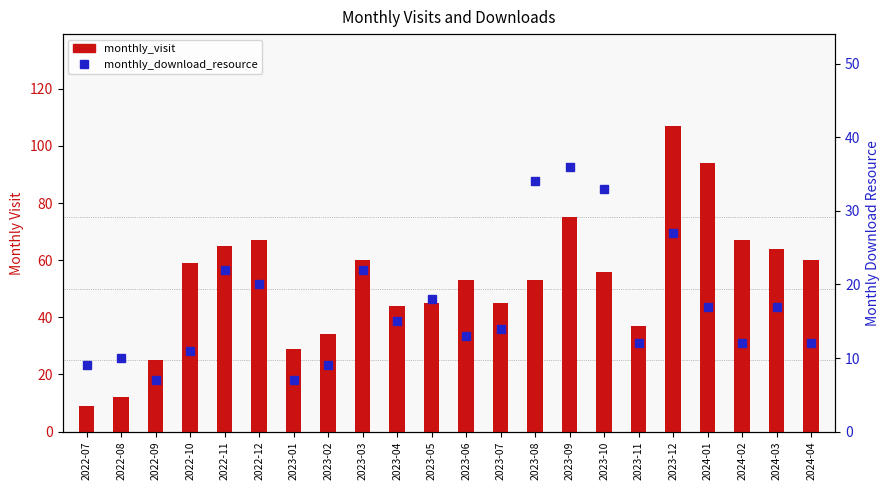

Reading left to right, list all the values displayed in this chart.

monthly_visit: 9	12	25	59	65	67	29	34	60	44	45	53	45	53	75	56	37	107	94	67	64	60
monthly_download_resource: 9	10	7	11	22	20	7	9	22	15	18	13	14	34	36	33	12	27	17	12	17	12